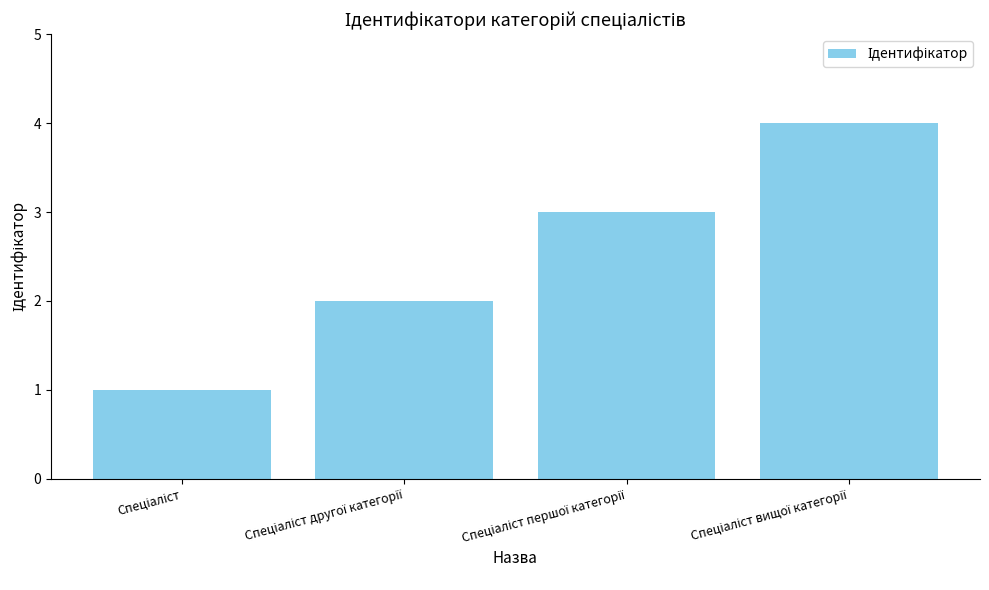

What is the maximum value shown in the chart?

4